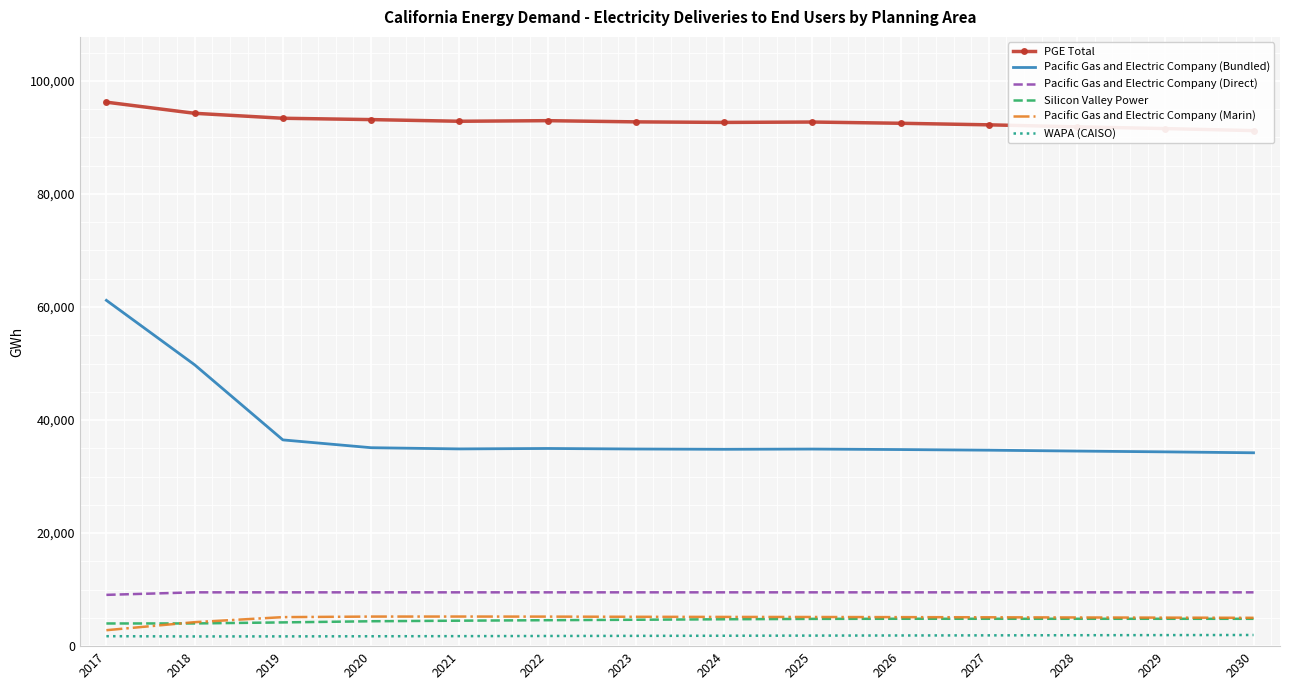

At how many categories does at least one series exceed 92052?

11